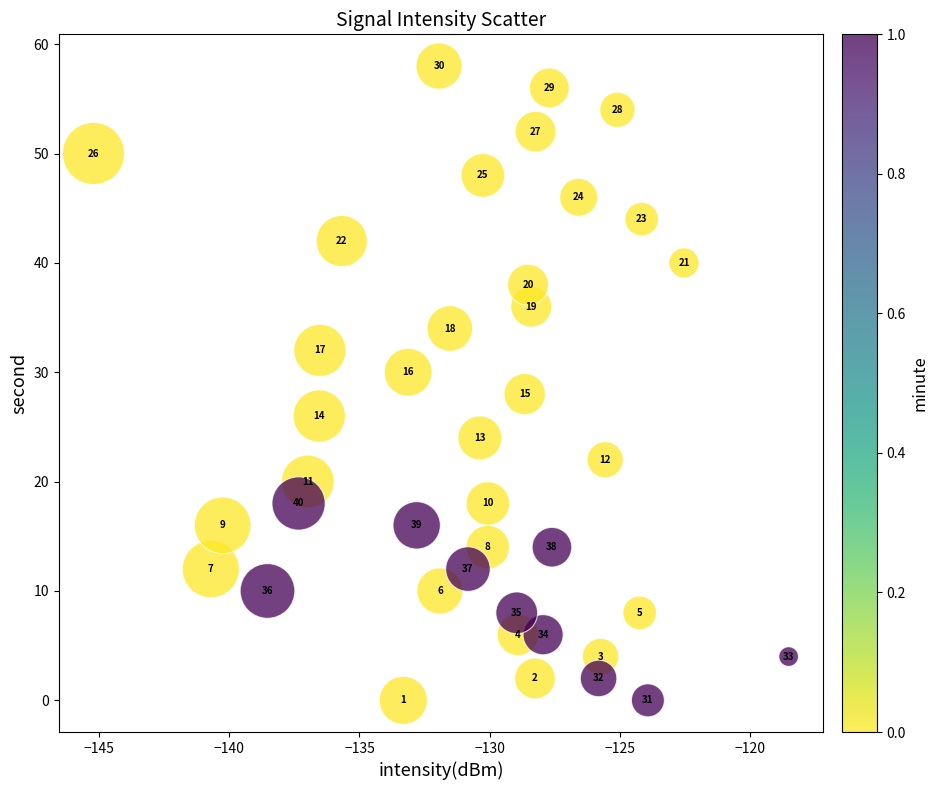

What Y value in the scatter plot is closest to 29?

28